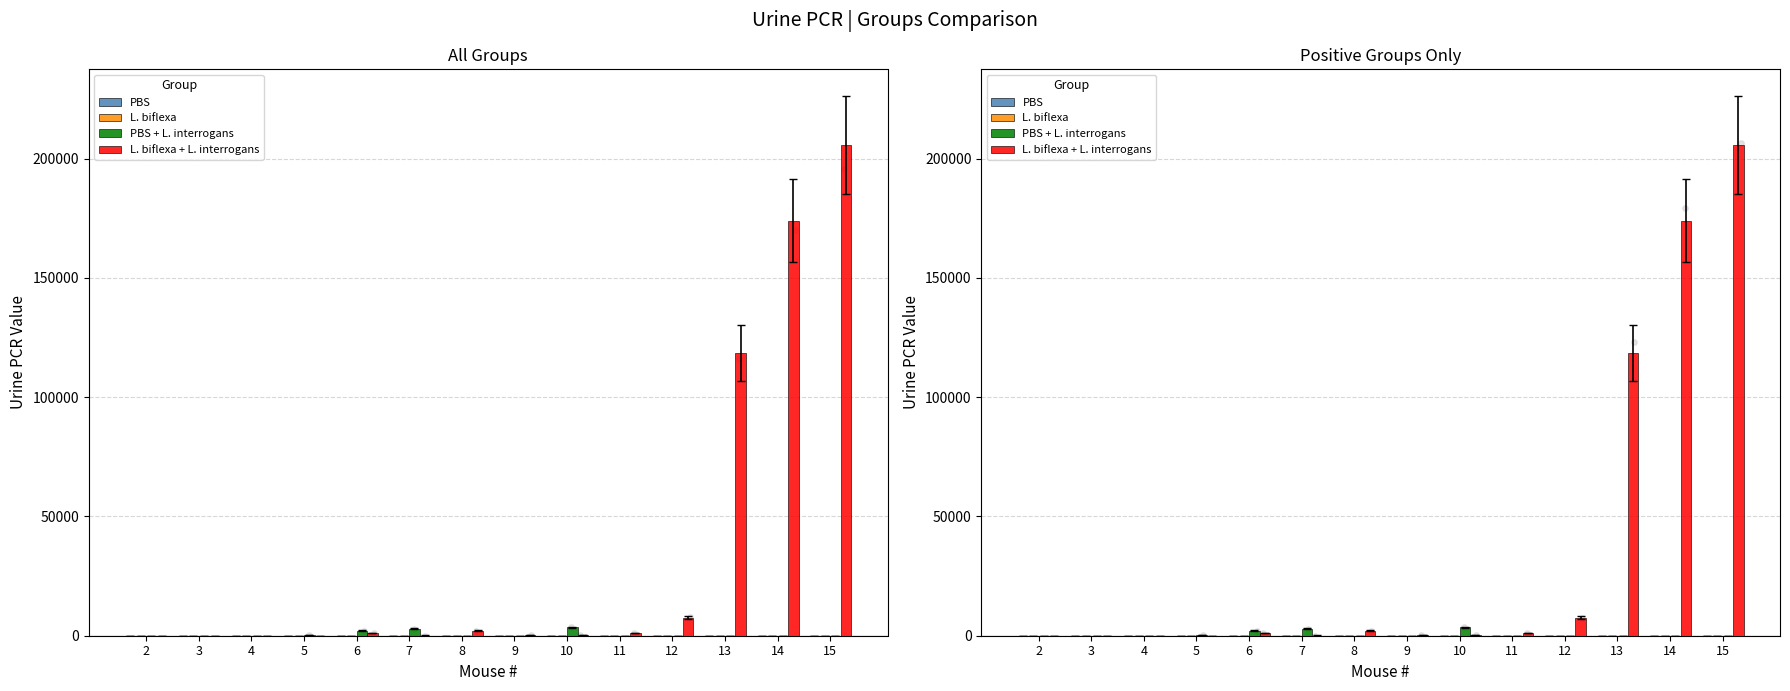

Is the value of PBS at 15 greater than the value of L. biflexa + L. interrogans at 2?

No